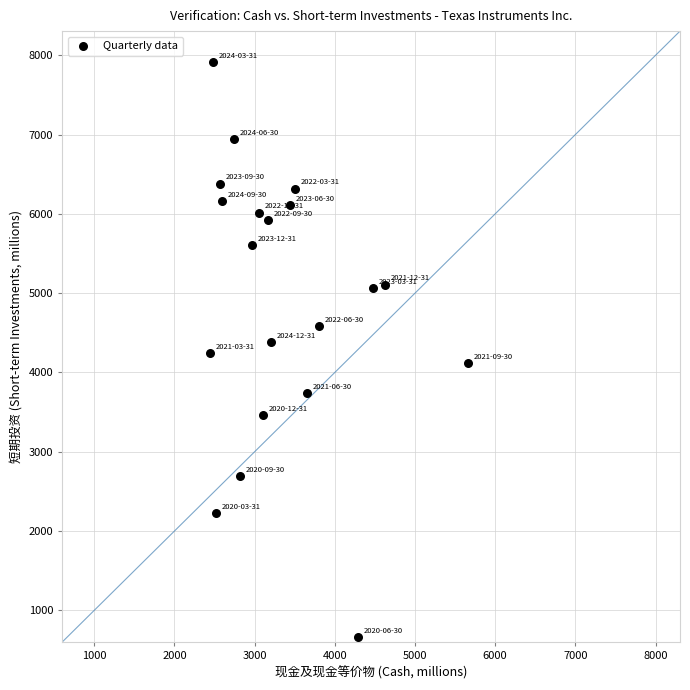

What is the range of X values (max minus min)?

3221